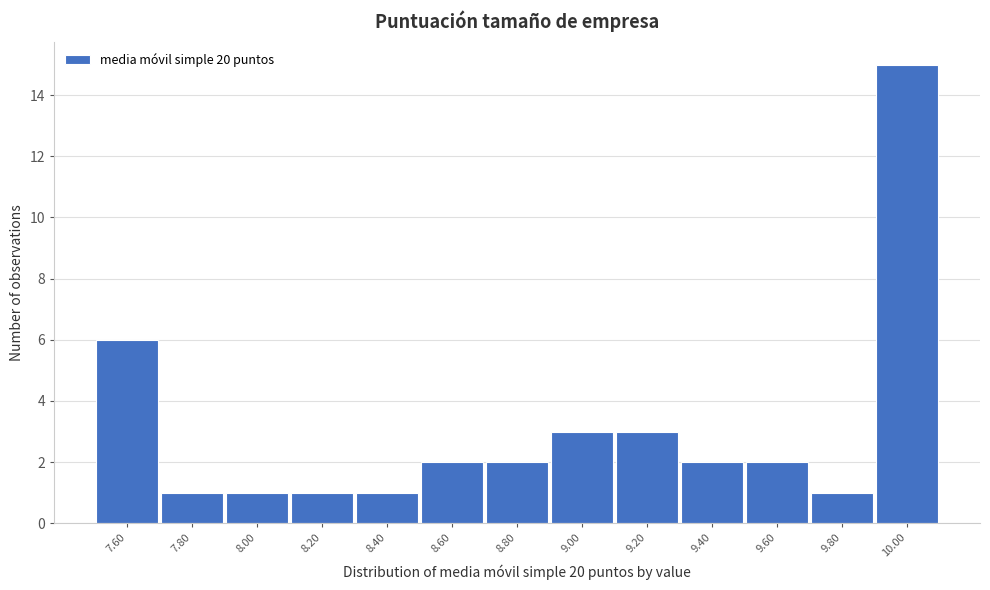

What is the height of the bar covering 8.7 to 8.9 on the x-axis? The values are not printed on the chart, so give them approximately, as read against the axis.

2